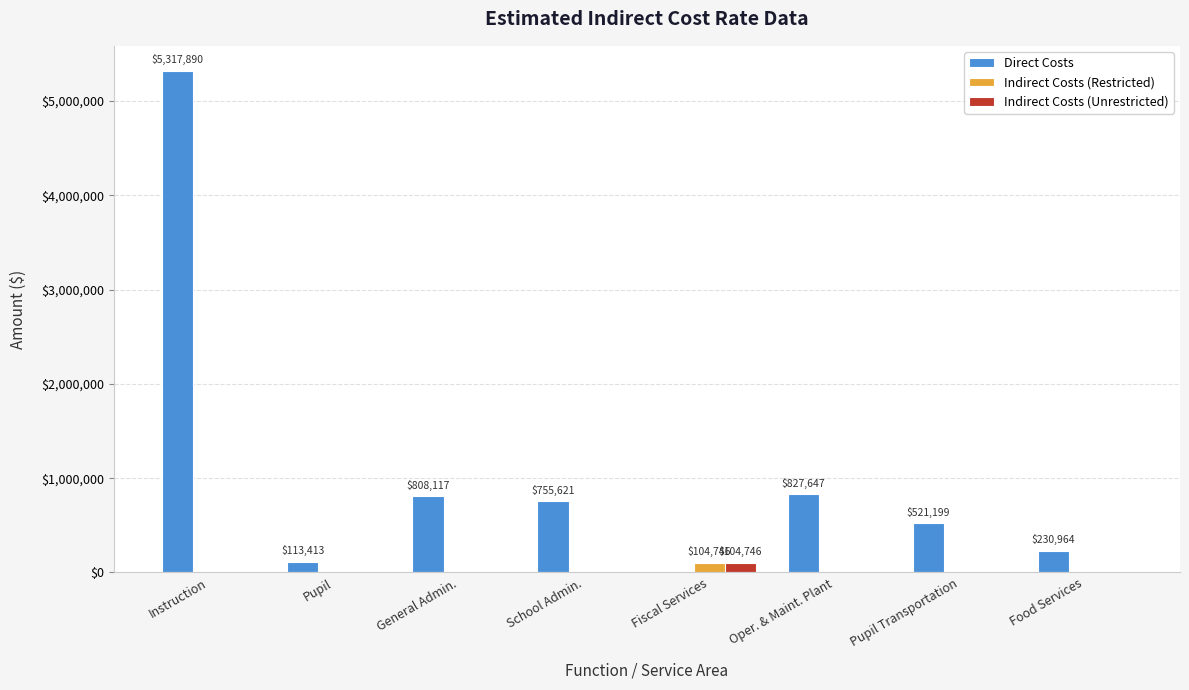

Which series changed the most between Fiscal Services and Pupil Transportation?

Direct Costs